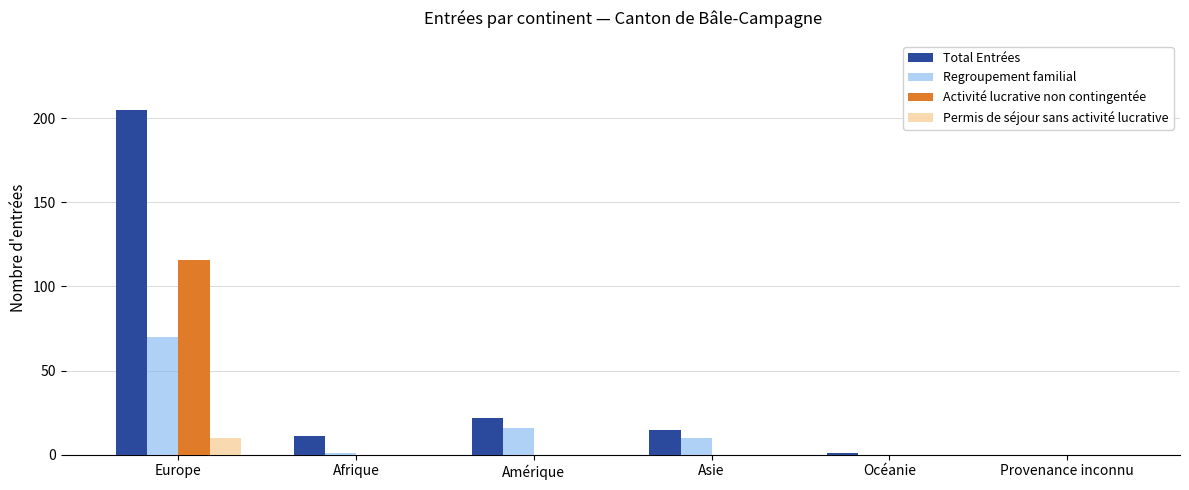

What is the total value across all series at Afrique?

12